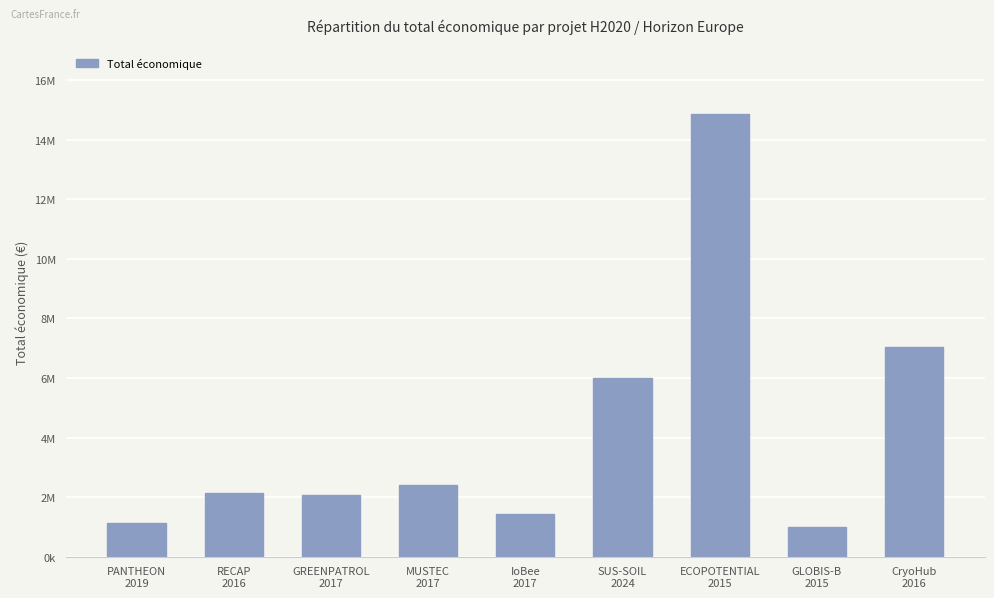

At which label does the data first exceed 2142381?

MUSTEC
2017